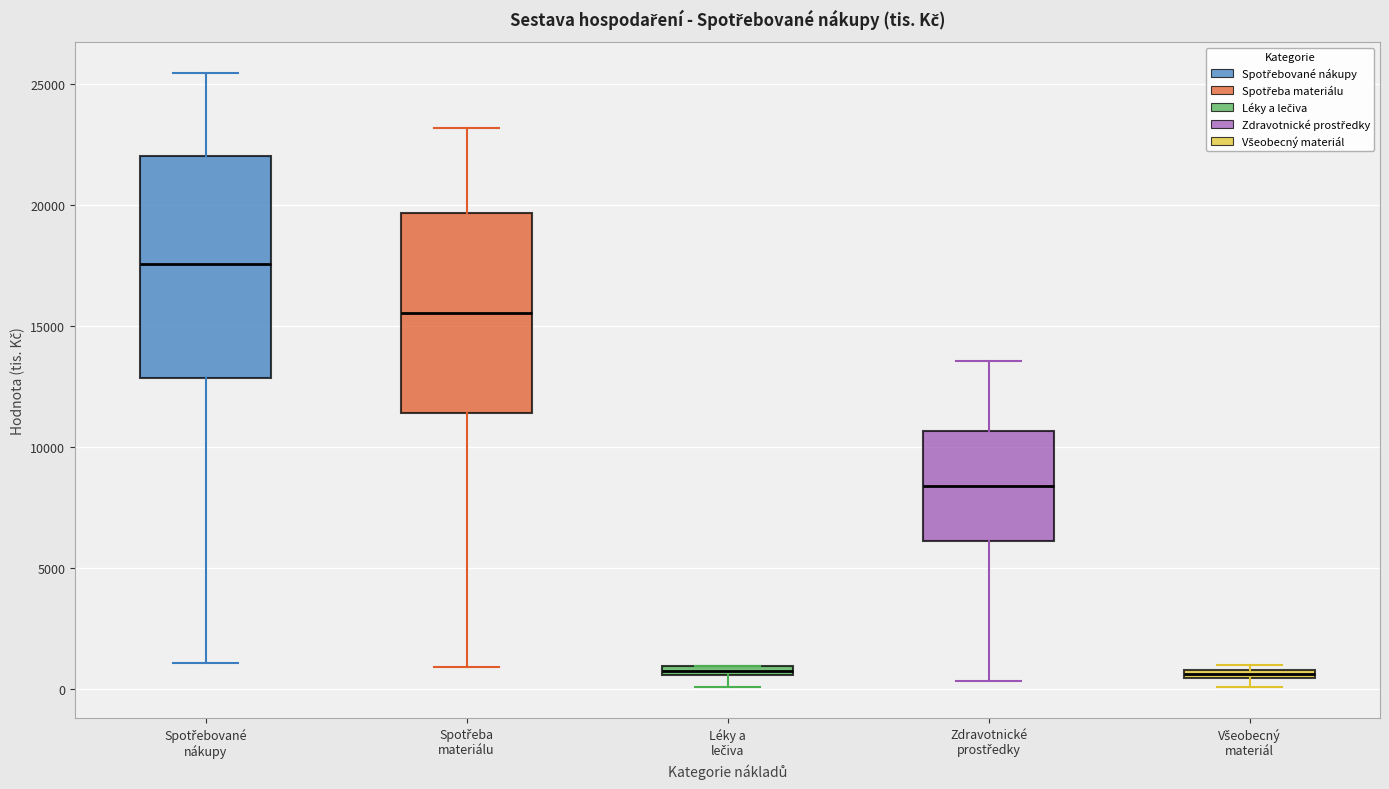

Where is the lower edge of the box for Zdravotnické prostředky on the y-axis? The values are not printed on the chart, so give them approximately, as read against the axis.

6000